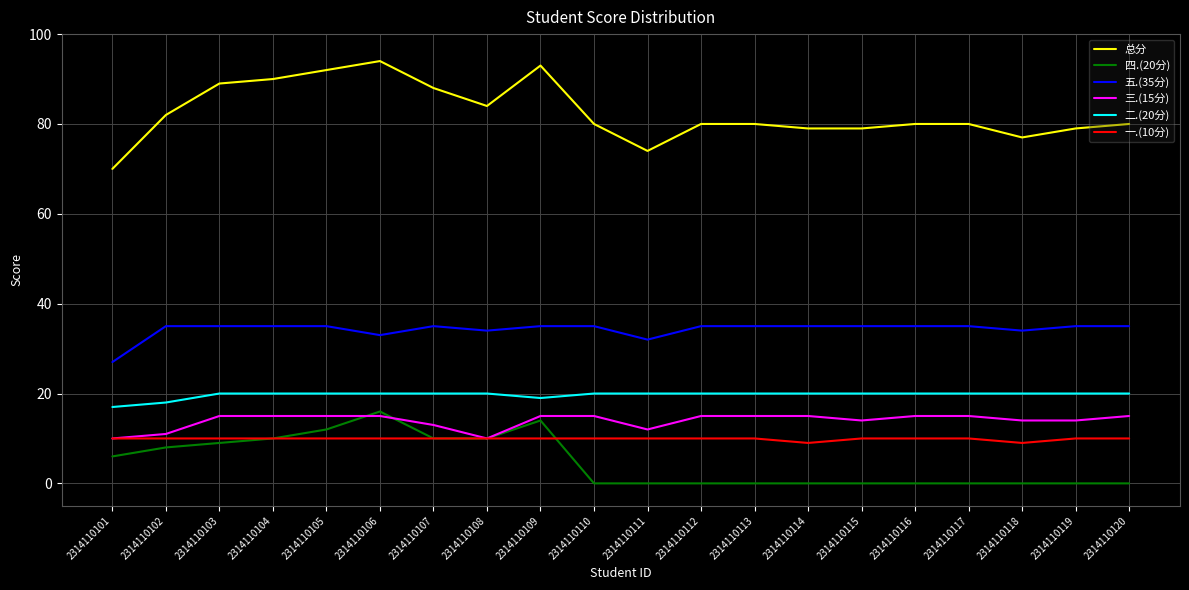

True or false: 五.(35分) and 总分 intersect in this chart.

False